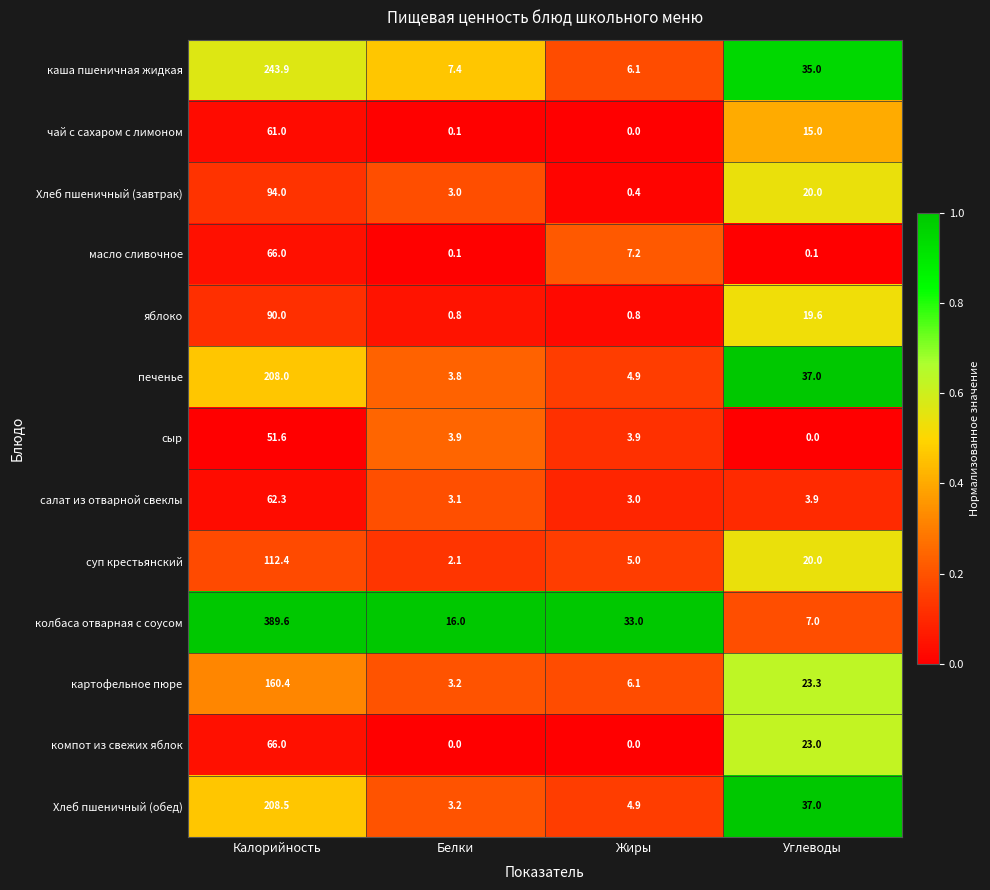

What is the average value of the чай с сахаром с лимоном series?

19.0